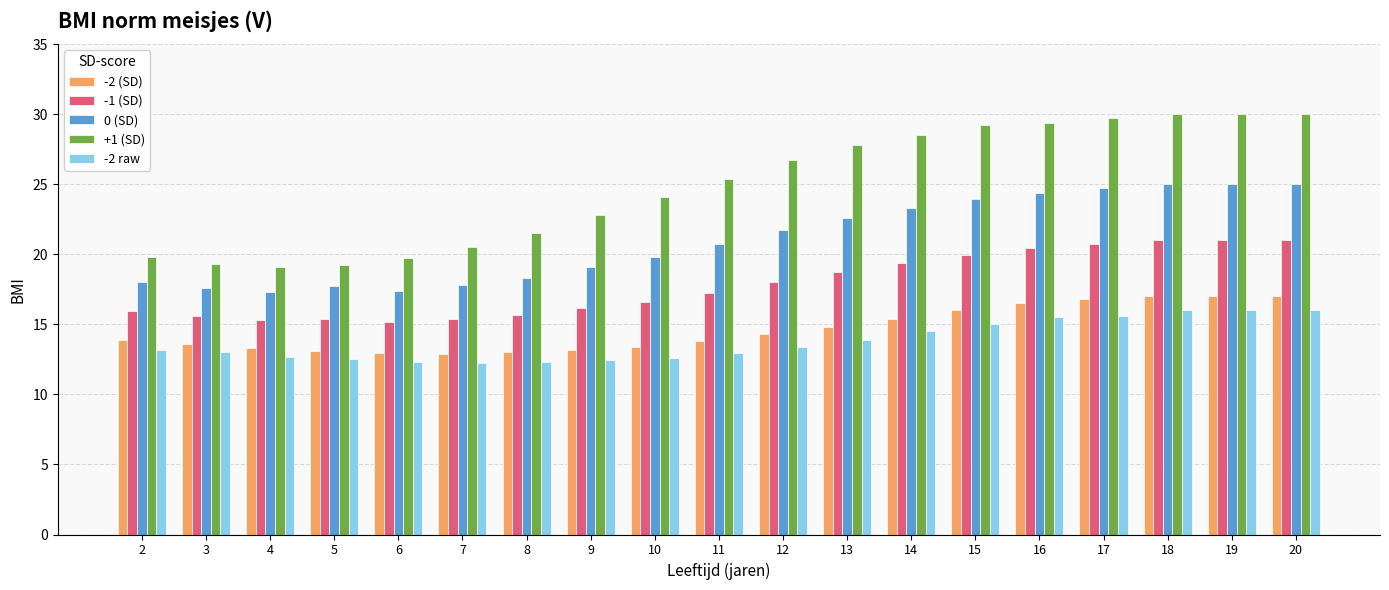

What is the approximate value of -2 raw at 17?

15.6